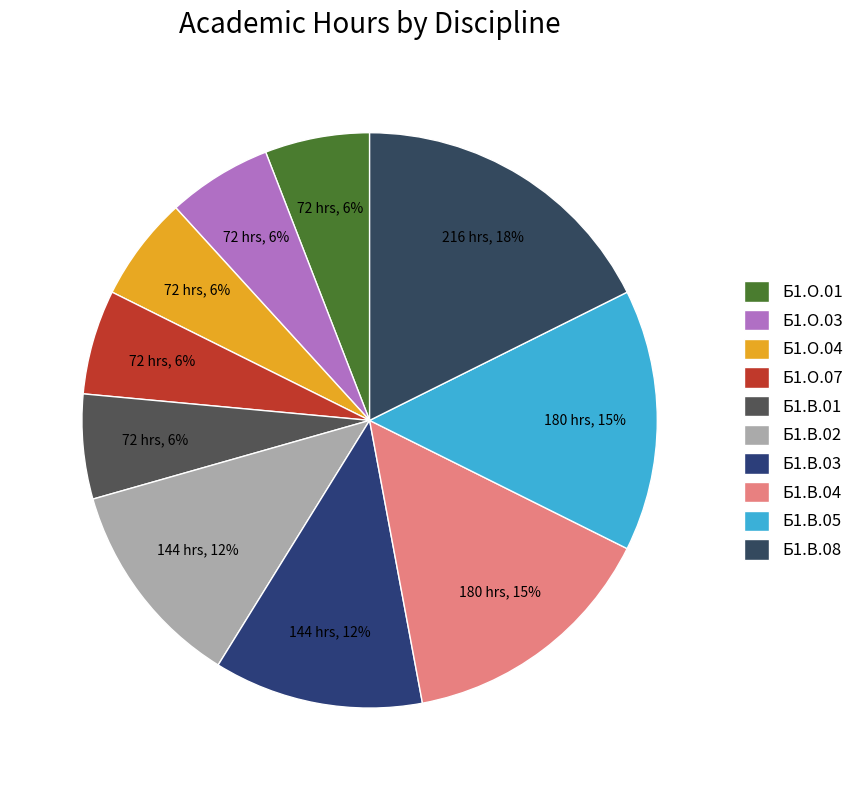

Which slice is the smallest?

Б1.О.01